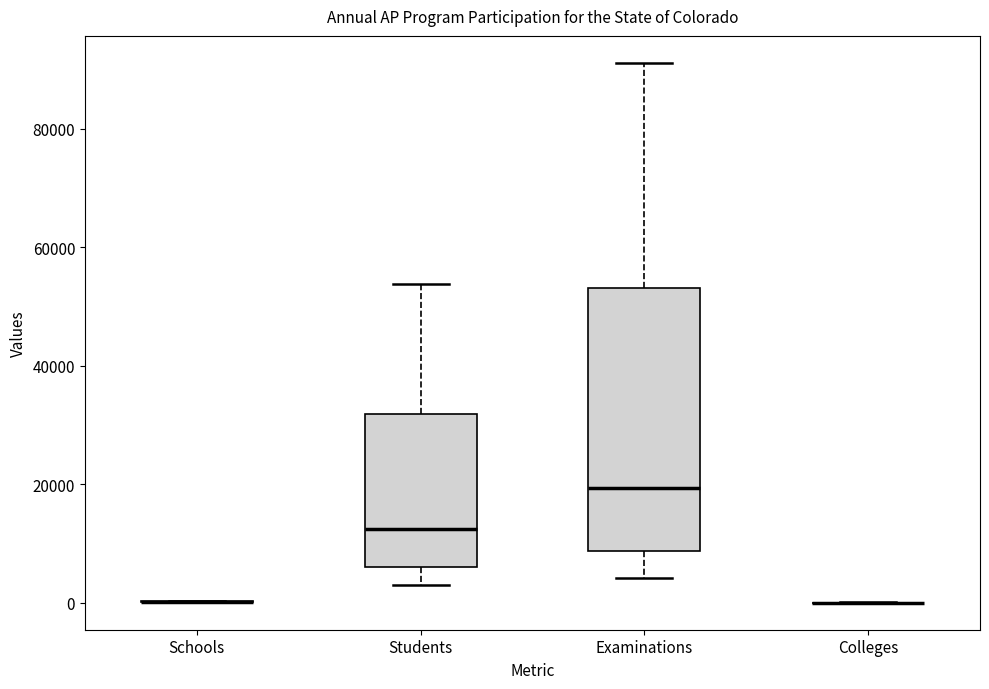

Comparing the boxes themselves (not the whiskers), which one is the tallest?

Examinations